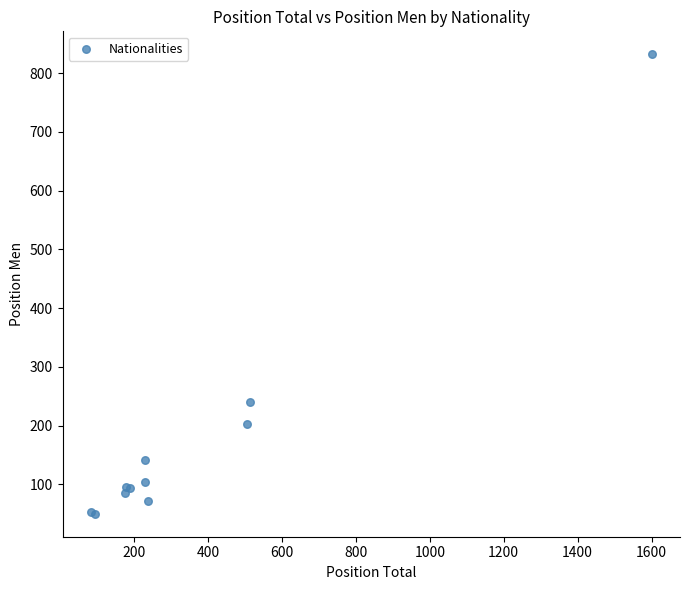

What Y value in the scatter plot is closest to 441?

240